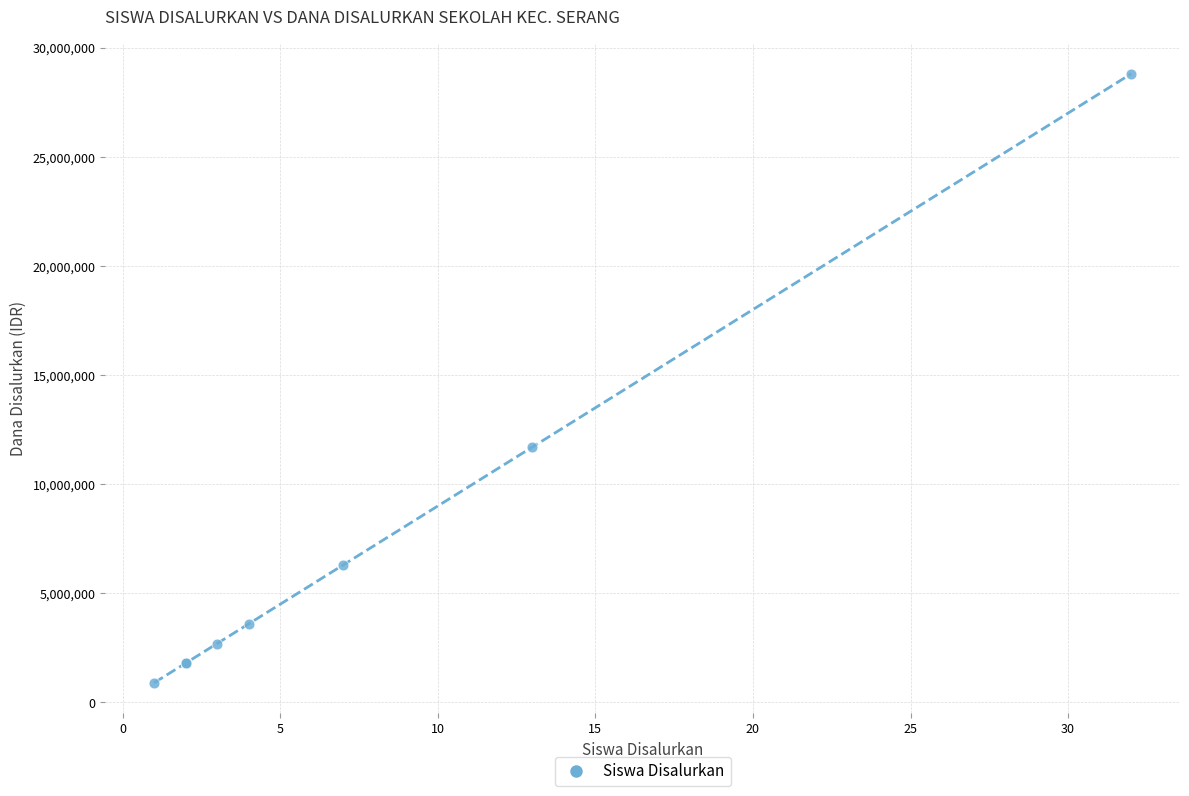

What Y value in the scatter plot is closest to 14850000?

11700000